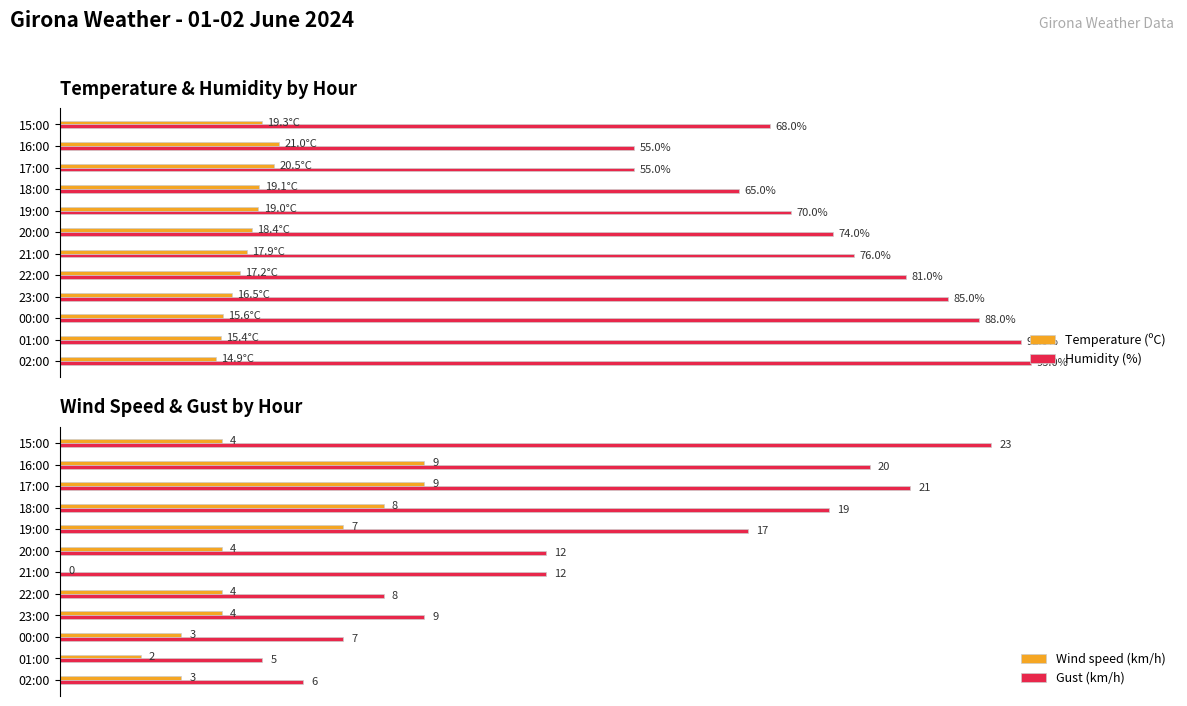

What is the maximum value for Gust (km/h)?

23.0